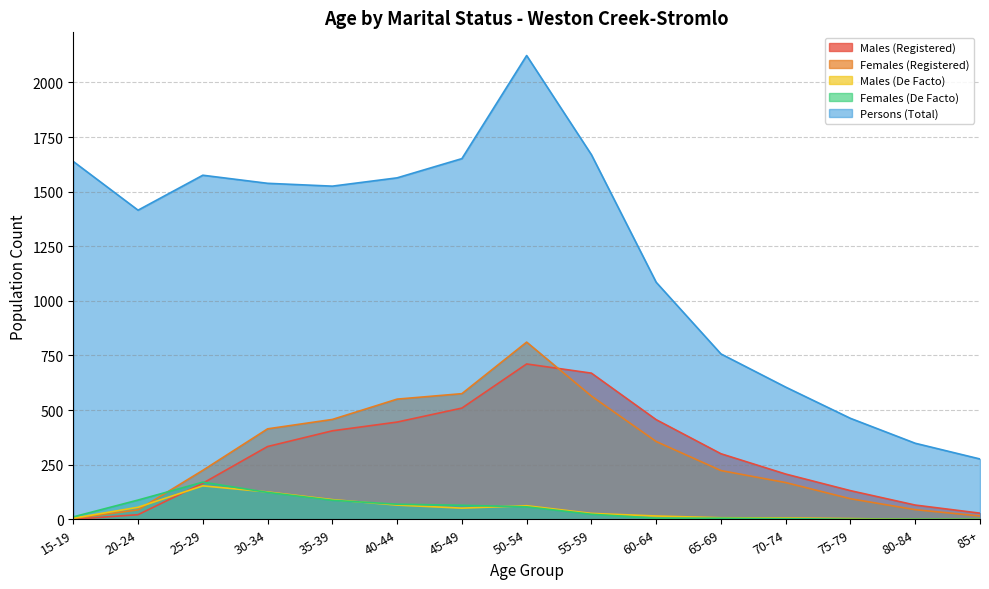

How many intersections are there between Females (De Facto) and Males (Registered)?

1